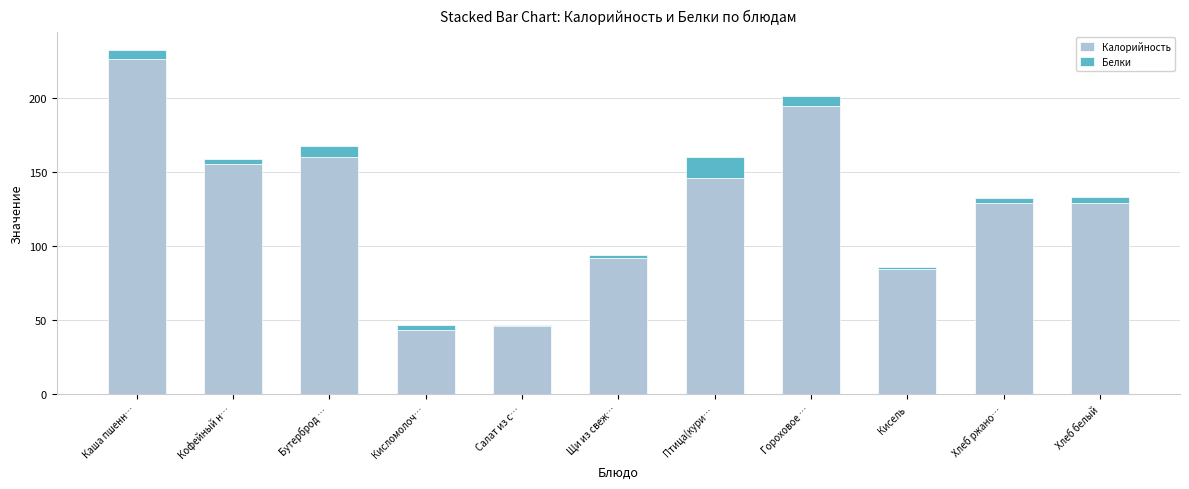

Count the number of categories in the chart.

11